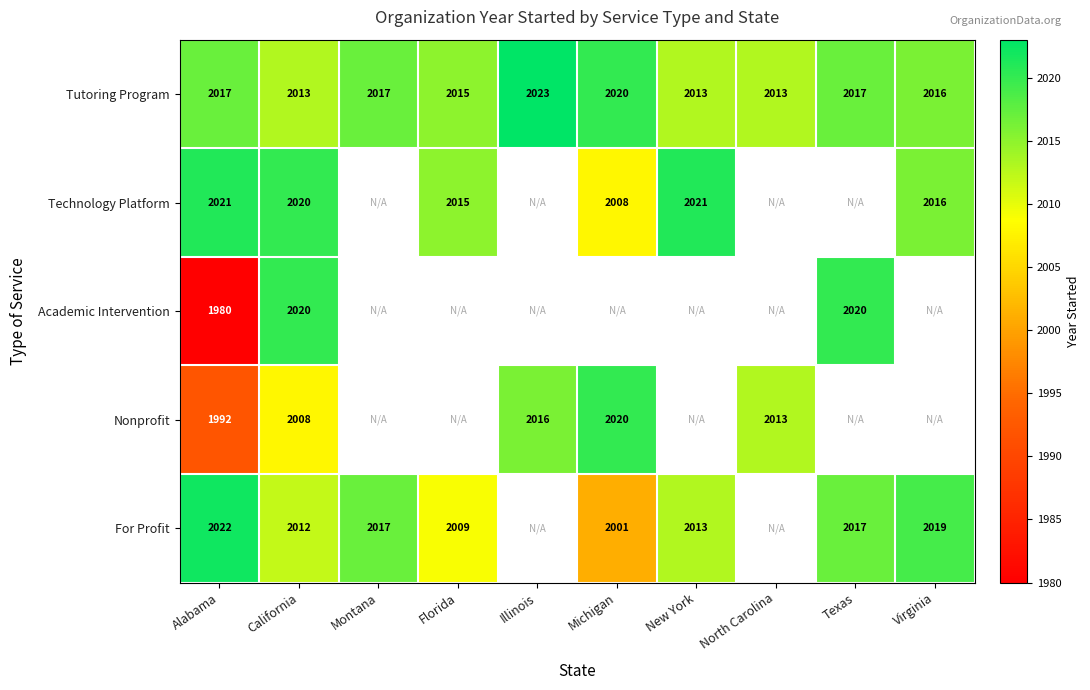

How many categories are shown in the chart?

10